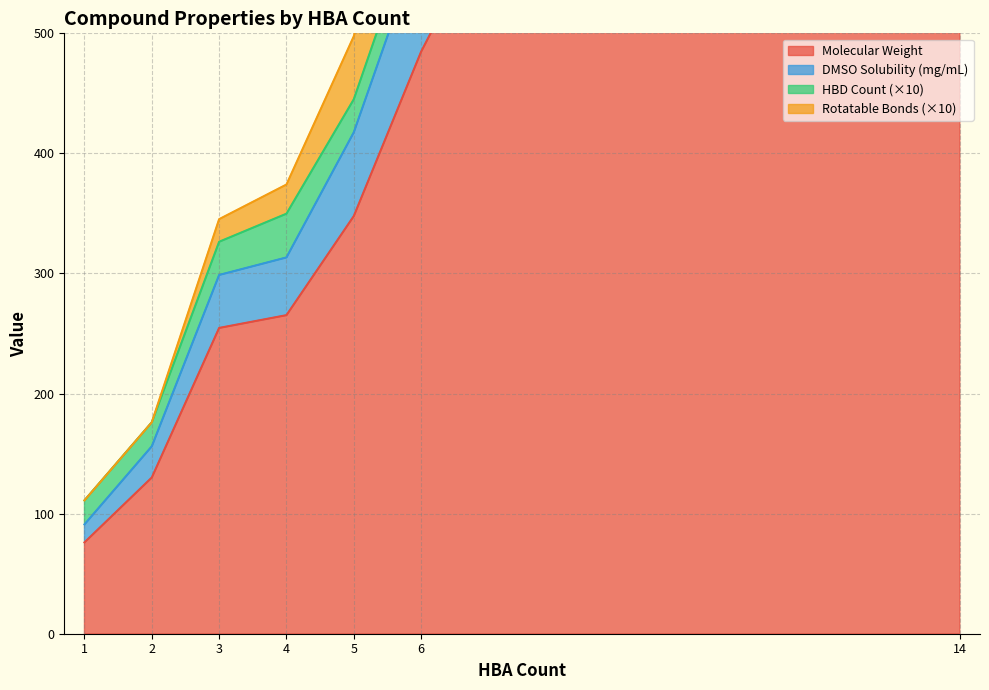

What is the difference between the maximum and second lowest values in the HBD_Count series?

8.0